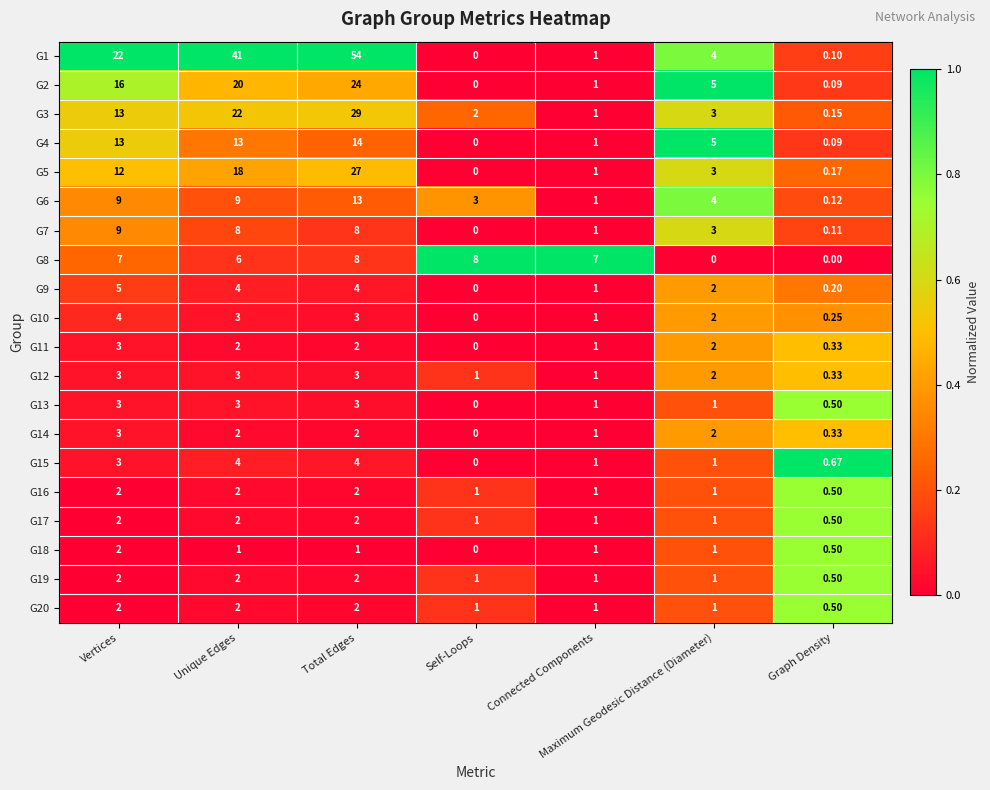

At which category is the sum across all series the highest?

Total Edges